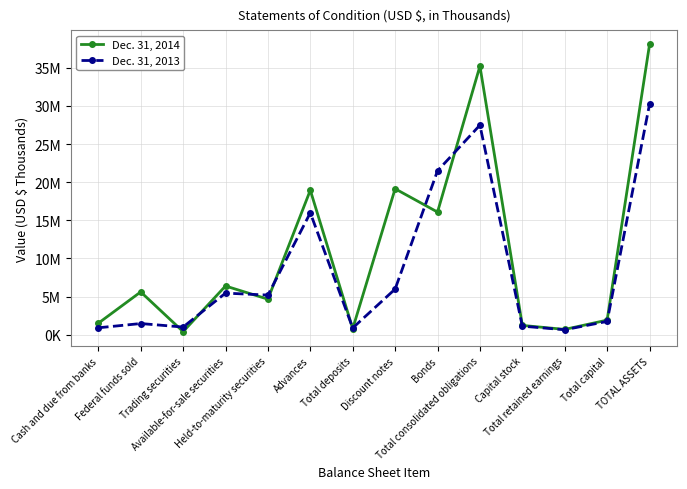

Is this an area chart (filled region under the line)?

No